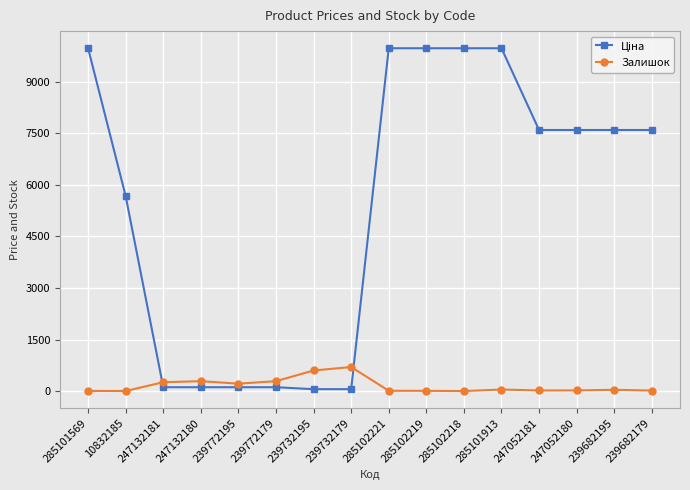

Is it true that Залишок equals 17.0 at 239682179?

True